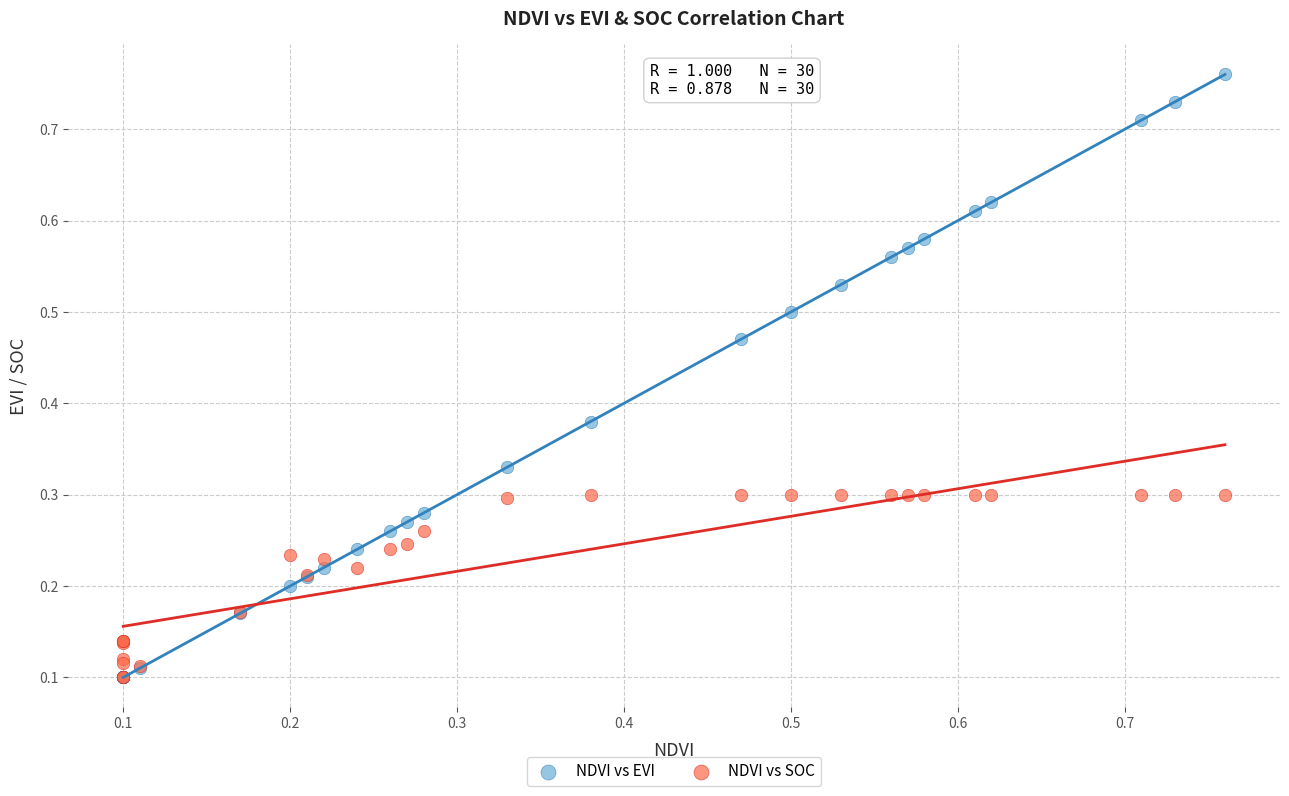

Which series has the widest spread of Y values?

NDVI vs EVI